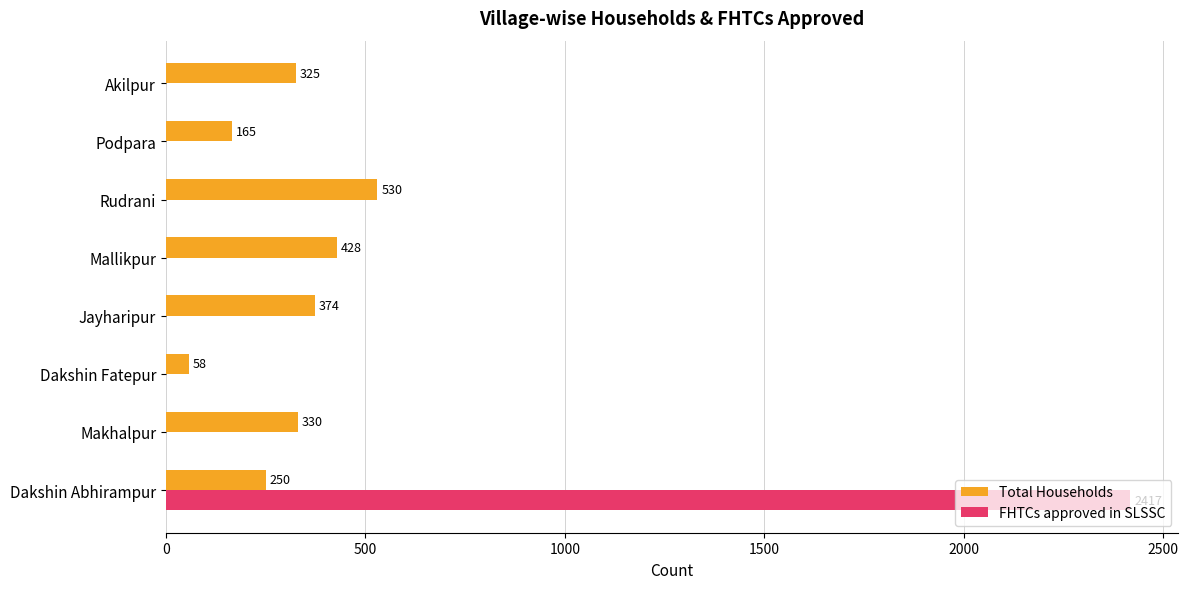

At which label is Total Households closest to 294?

Akilpur